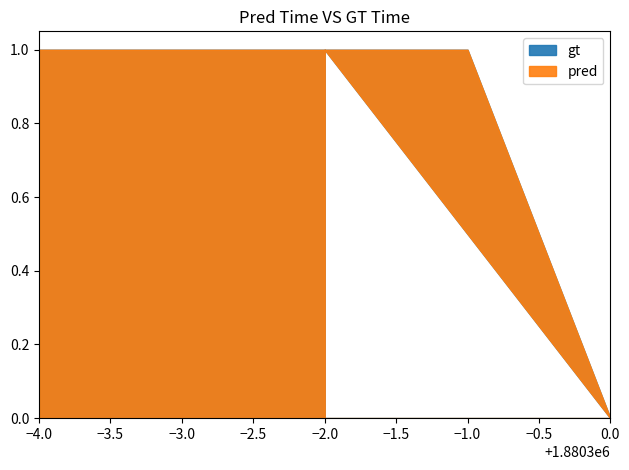

Rank the series by their maximum value, from lowest to highest.

gt, pred